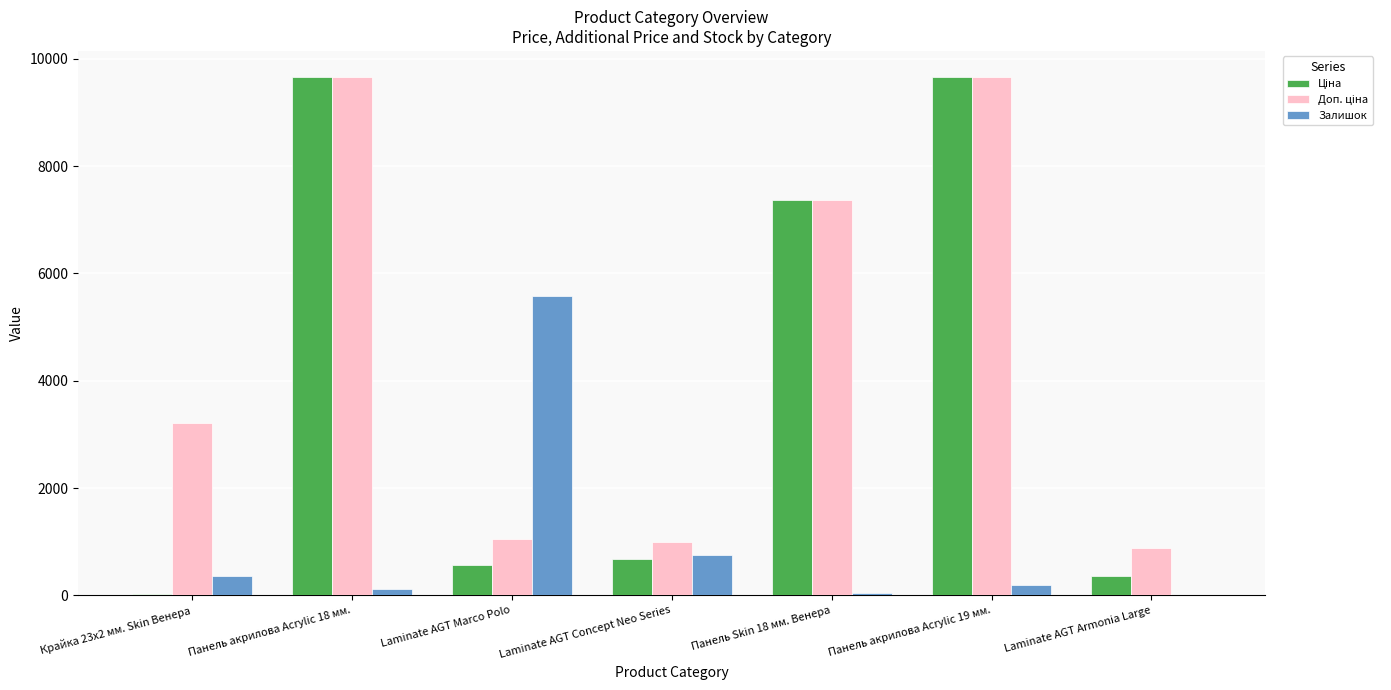

What is the maximum value shown in the chart?

9664.7